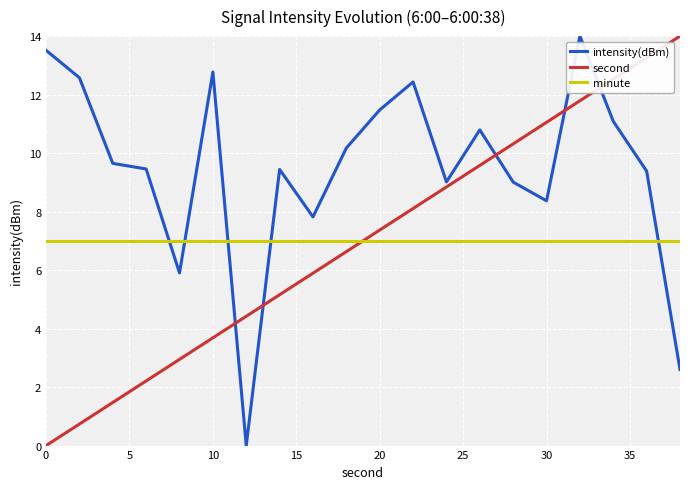

What is the maximum value shown in the chart?

14.0